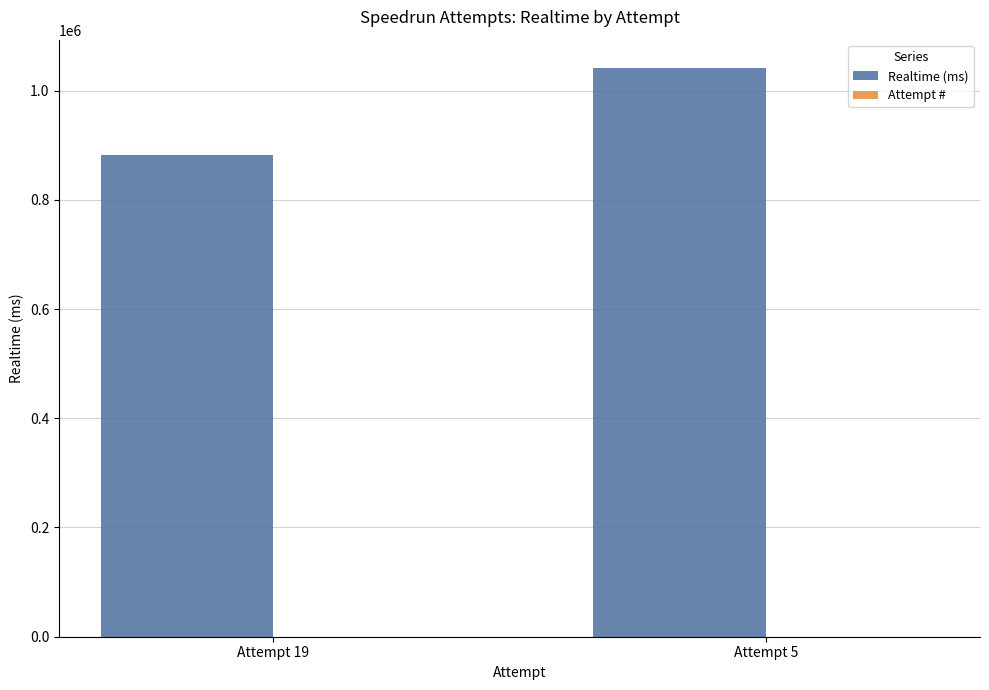

The Realtime (ms) series shows 498993 at Attempt 19. True or false?

False